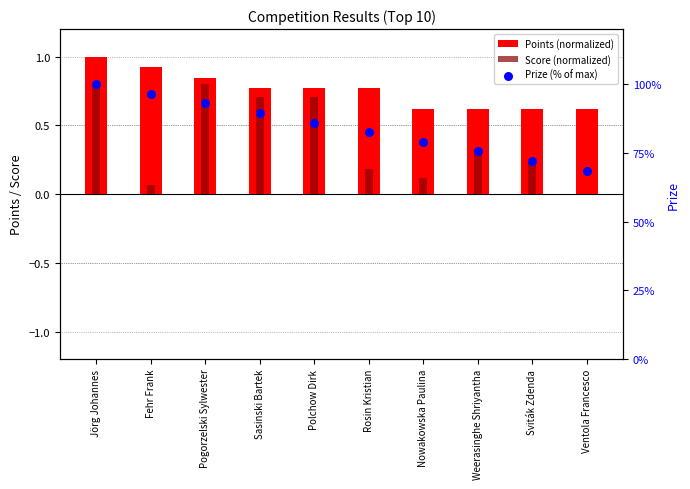

At which category is the sum across all series the highest?

Jörg Johannes